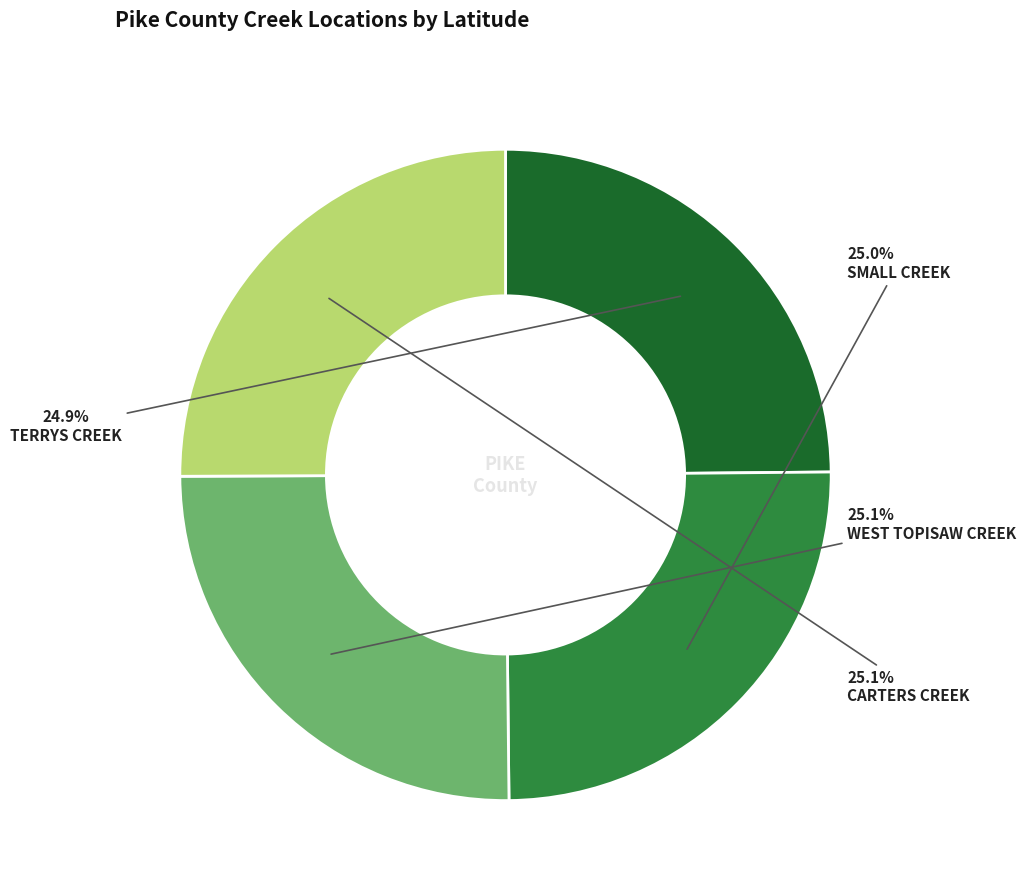

Does any single category account for the majority?

No